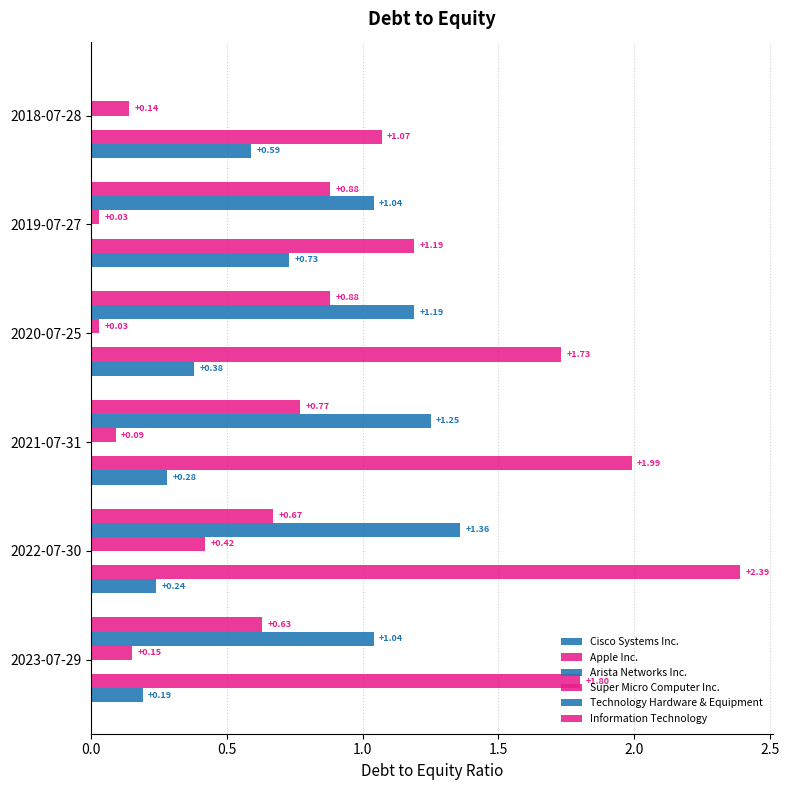

How many values in the Technology Hardware & Equipment series exceed 1?

5